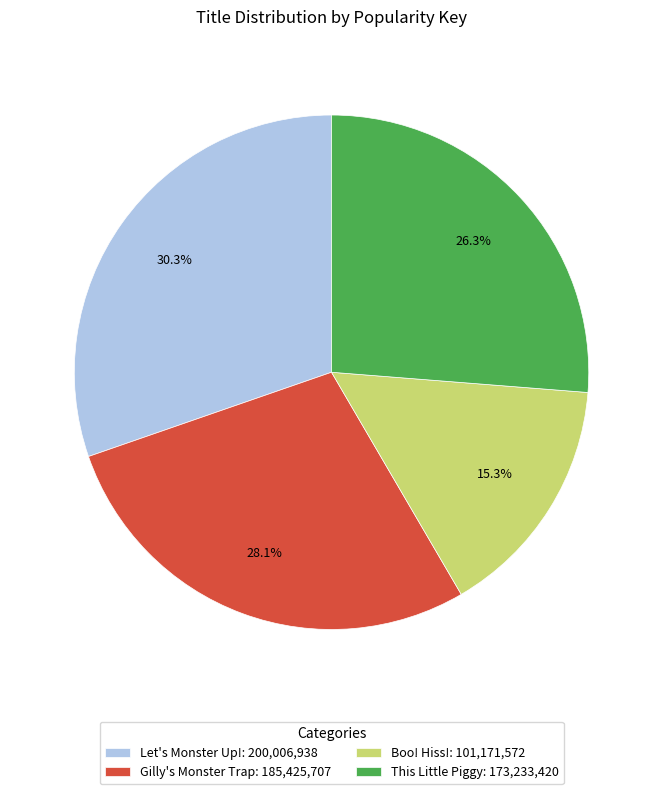

Rank the categories by value from highest to lowest.

Let's Monster Up!, Gilly's Monster Trap, This Little Piggy, Boo! Hiss!